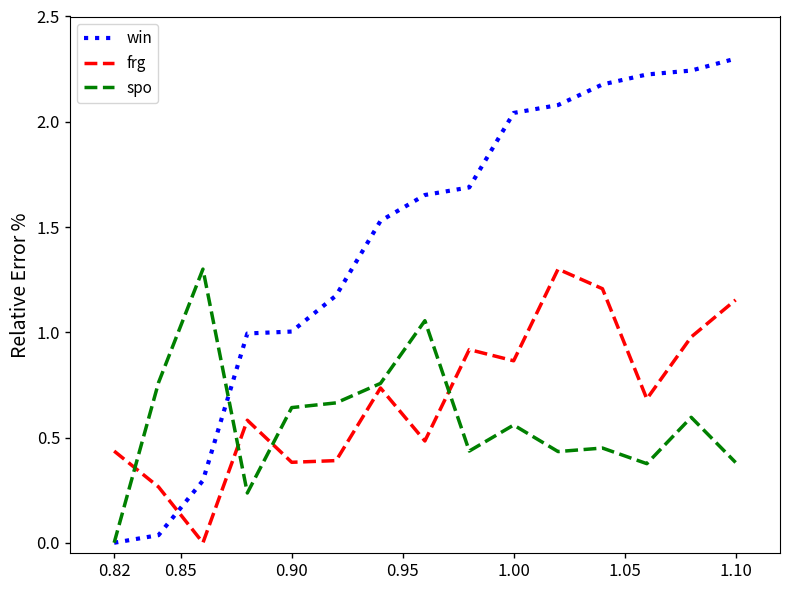

What is the greatest value displayed?

2.3